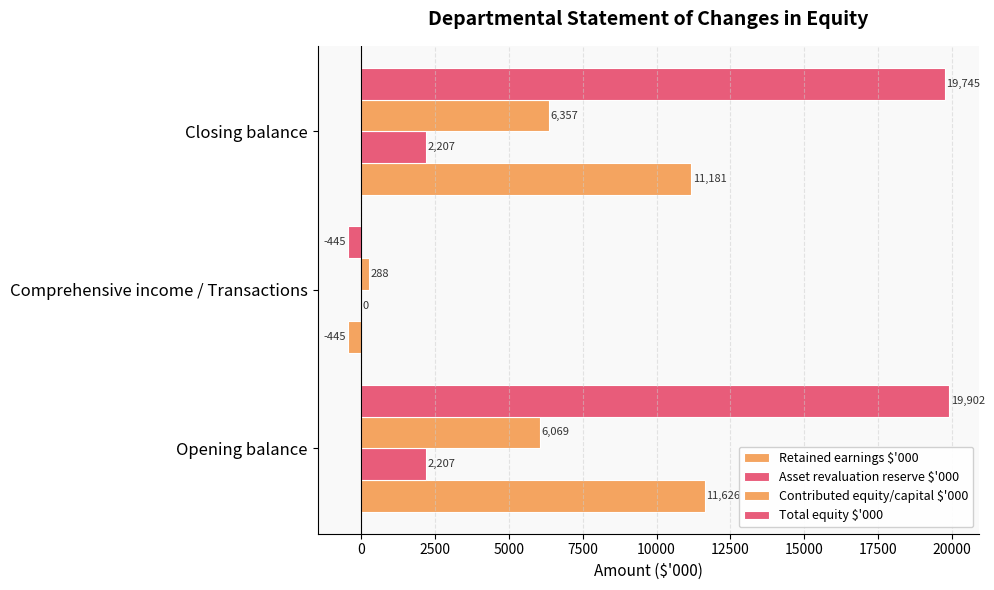

Which series has the widest spread of values?

Total equity $'000